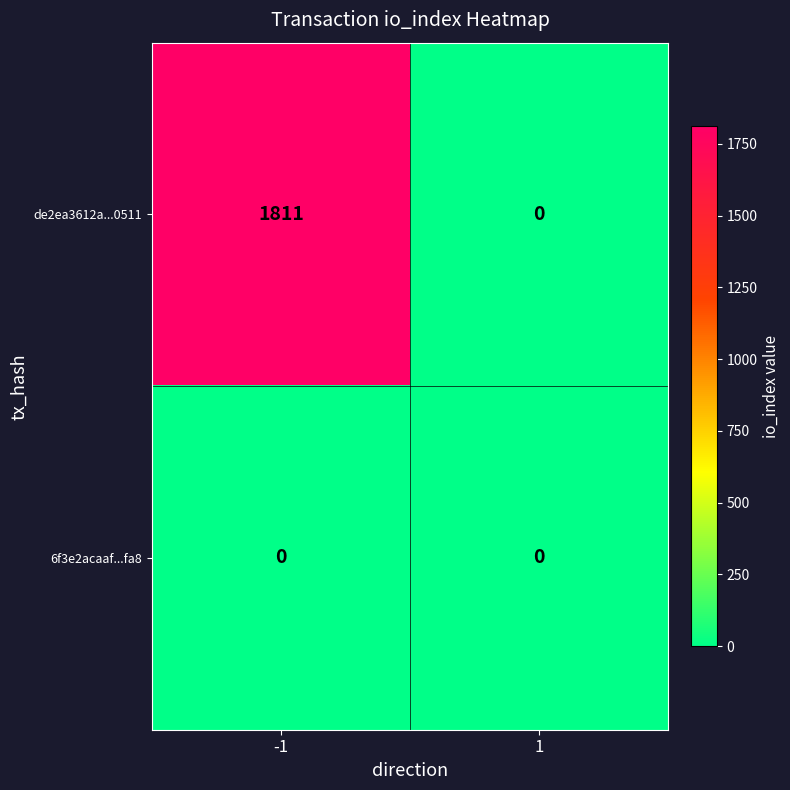

The de2ea3612a...0511 series shows 1253 at -1. True or false?

False